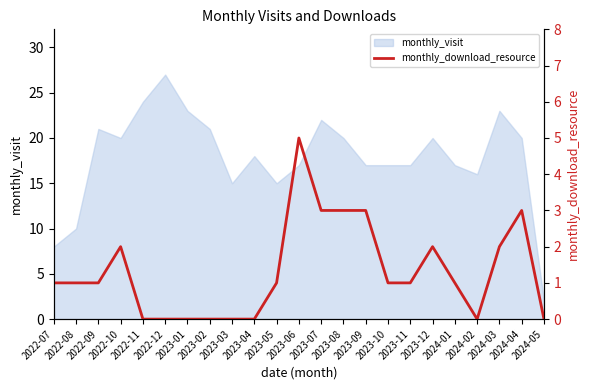

What is the label of the 10th point from the left?

2023-04